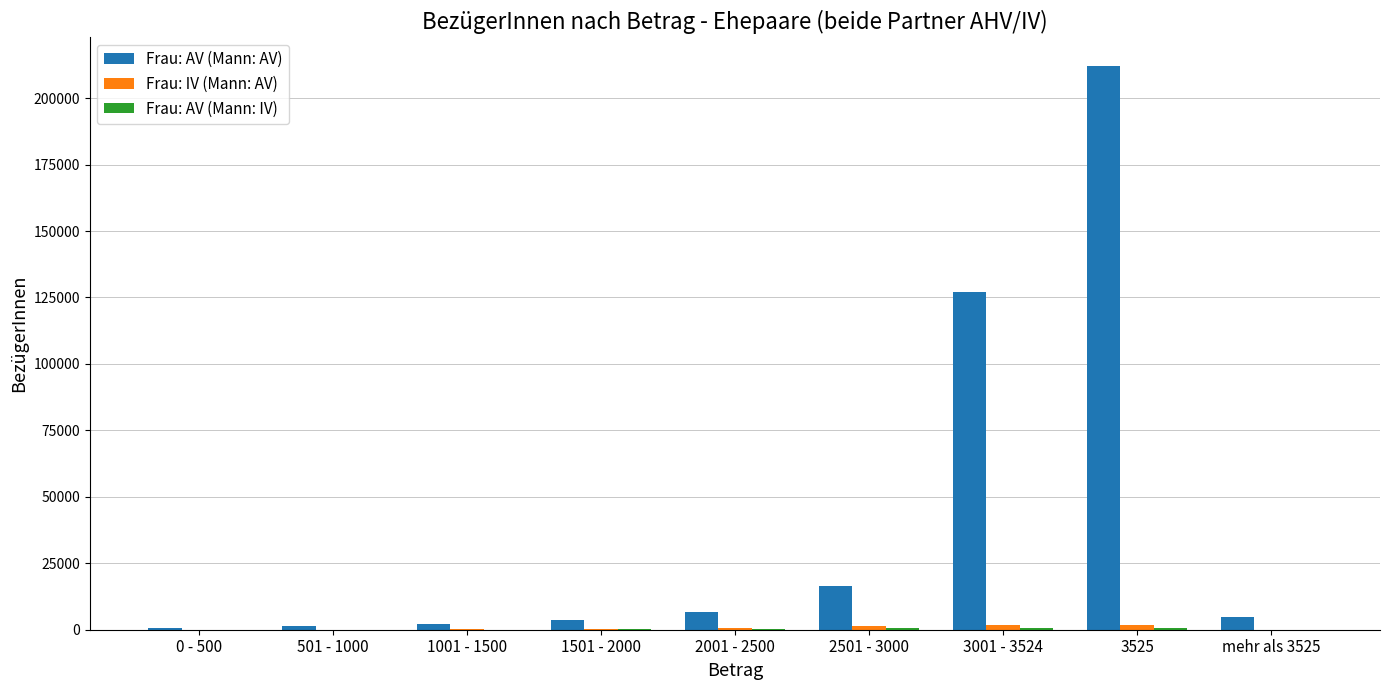

What is the sum of all Frau: AV (Mann: AV) values?

374841